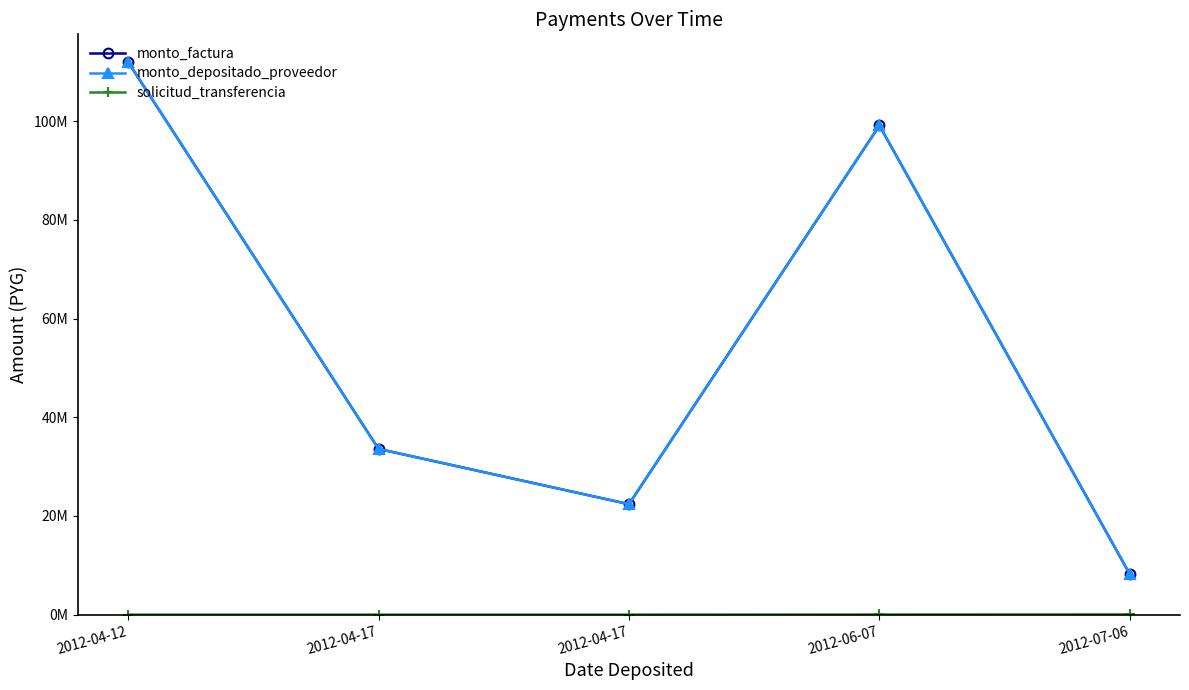

Between 2012-04-17 and 2012-04-12, which is larger?

2012-04-12